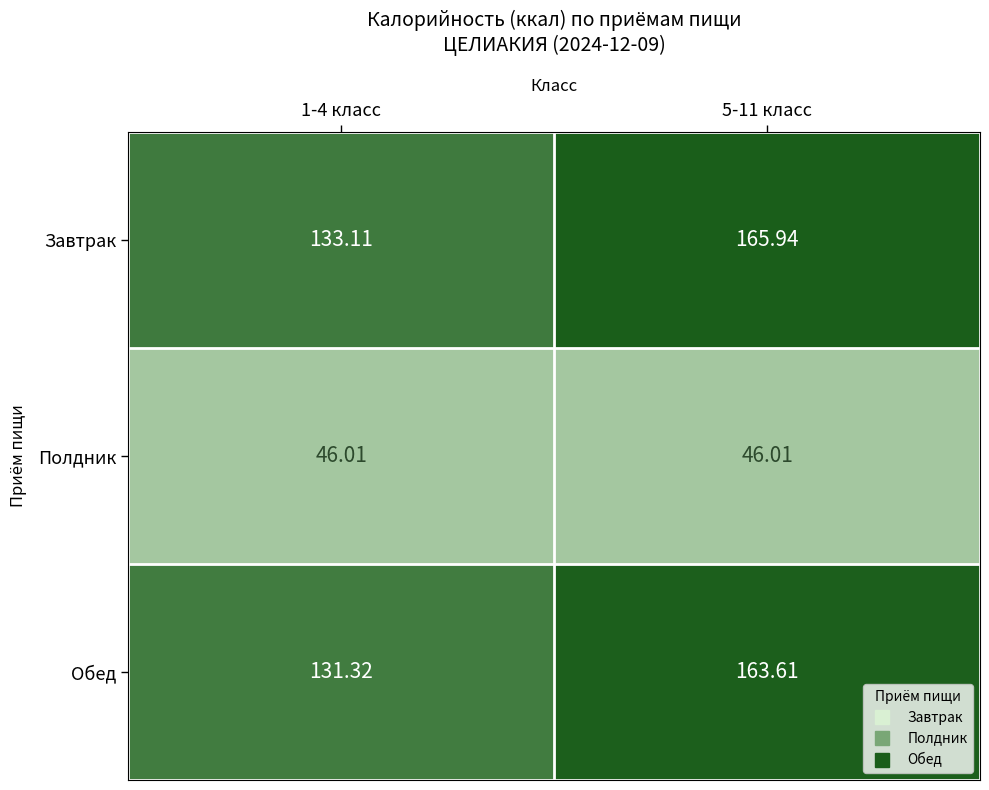

Which series changed the most between 1-4 класс and 5-11 класс?

Завтрак